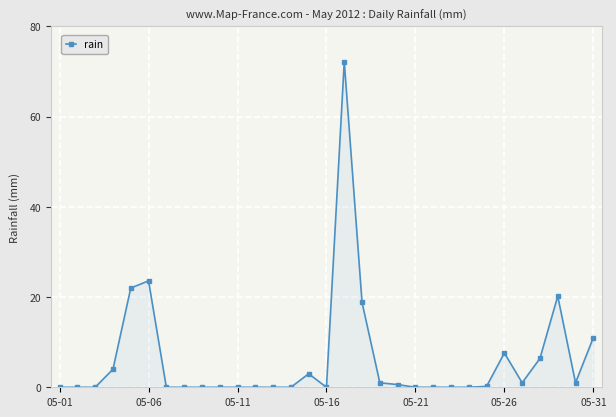

True or false: the data has more than 1 interior local peaks.

True